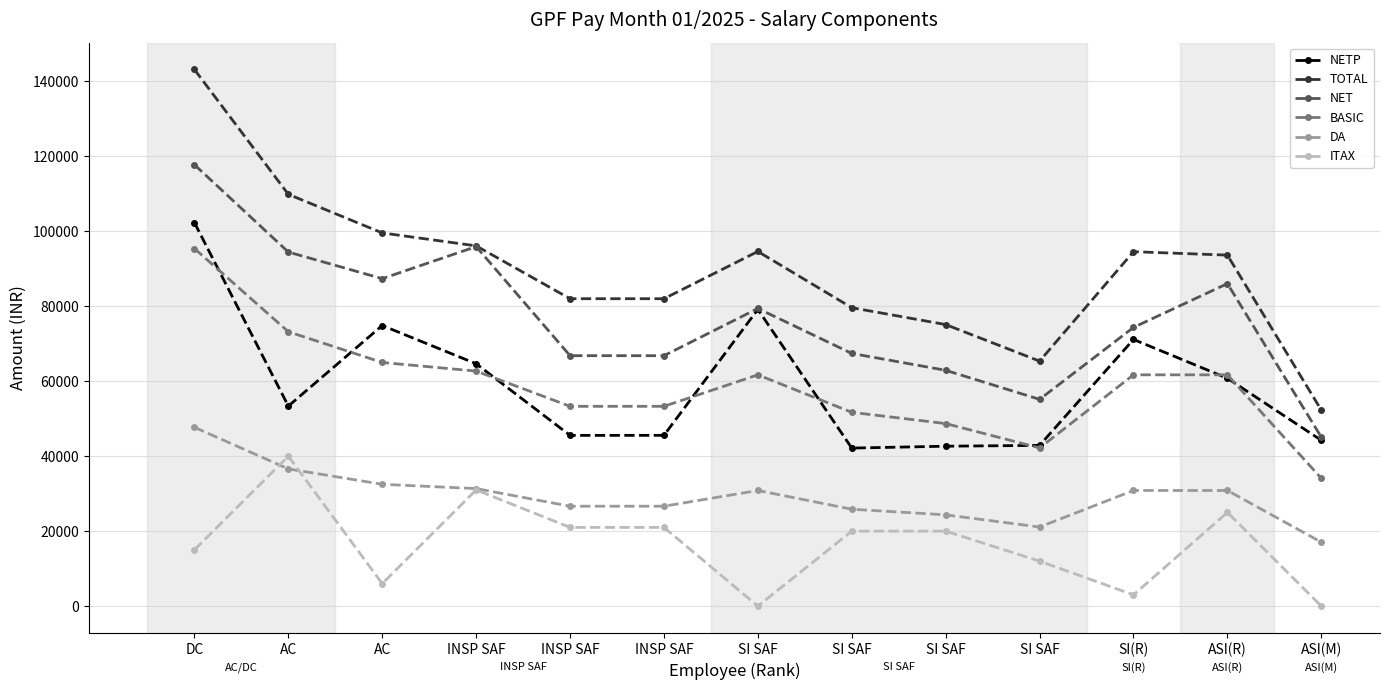

What are all the series names shown in the legend?

NETP, TOTAL, NET, BASIC, DA, ITAX